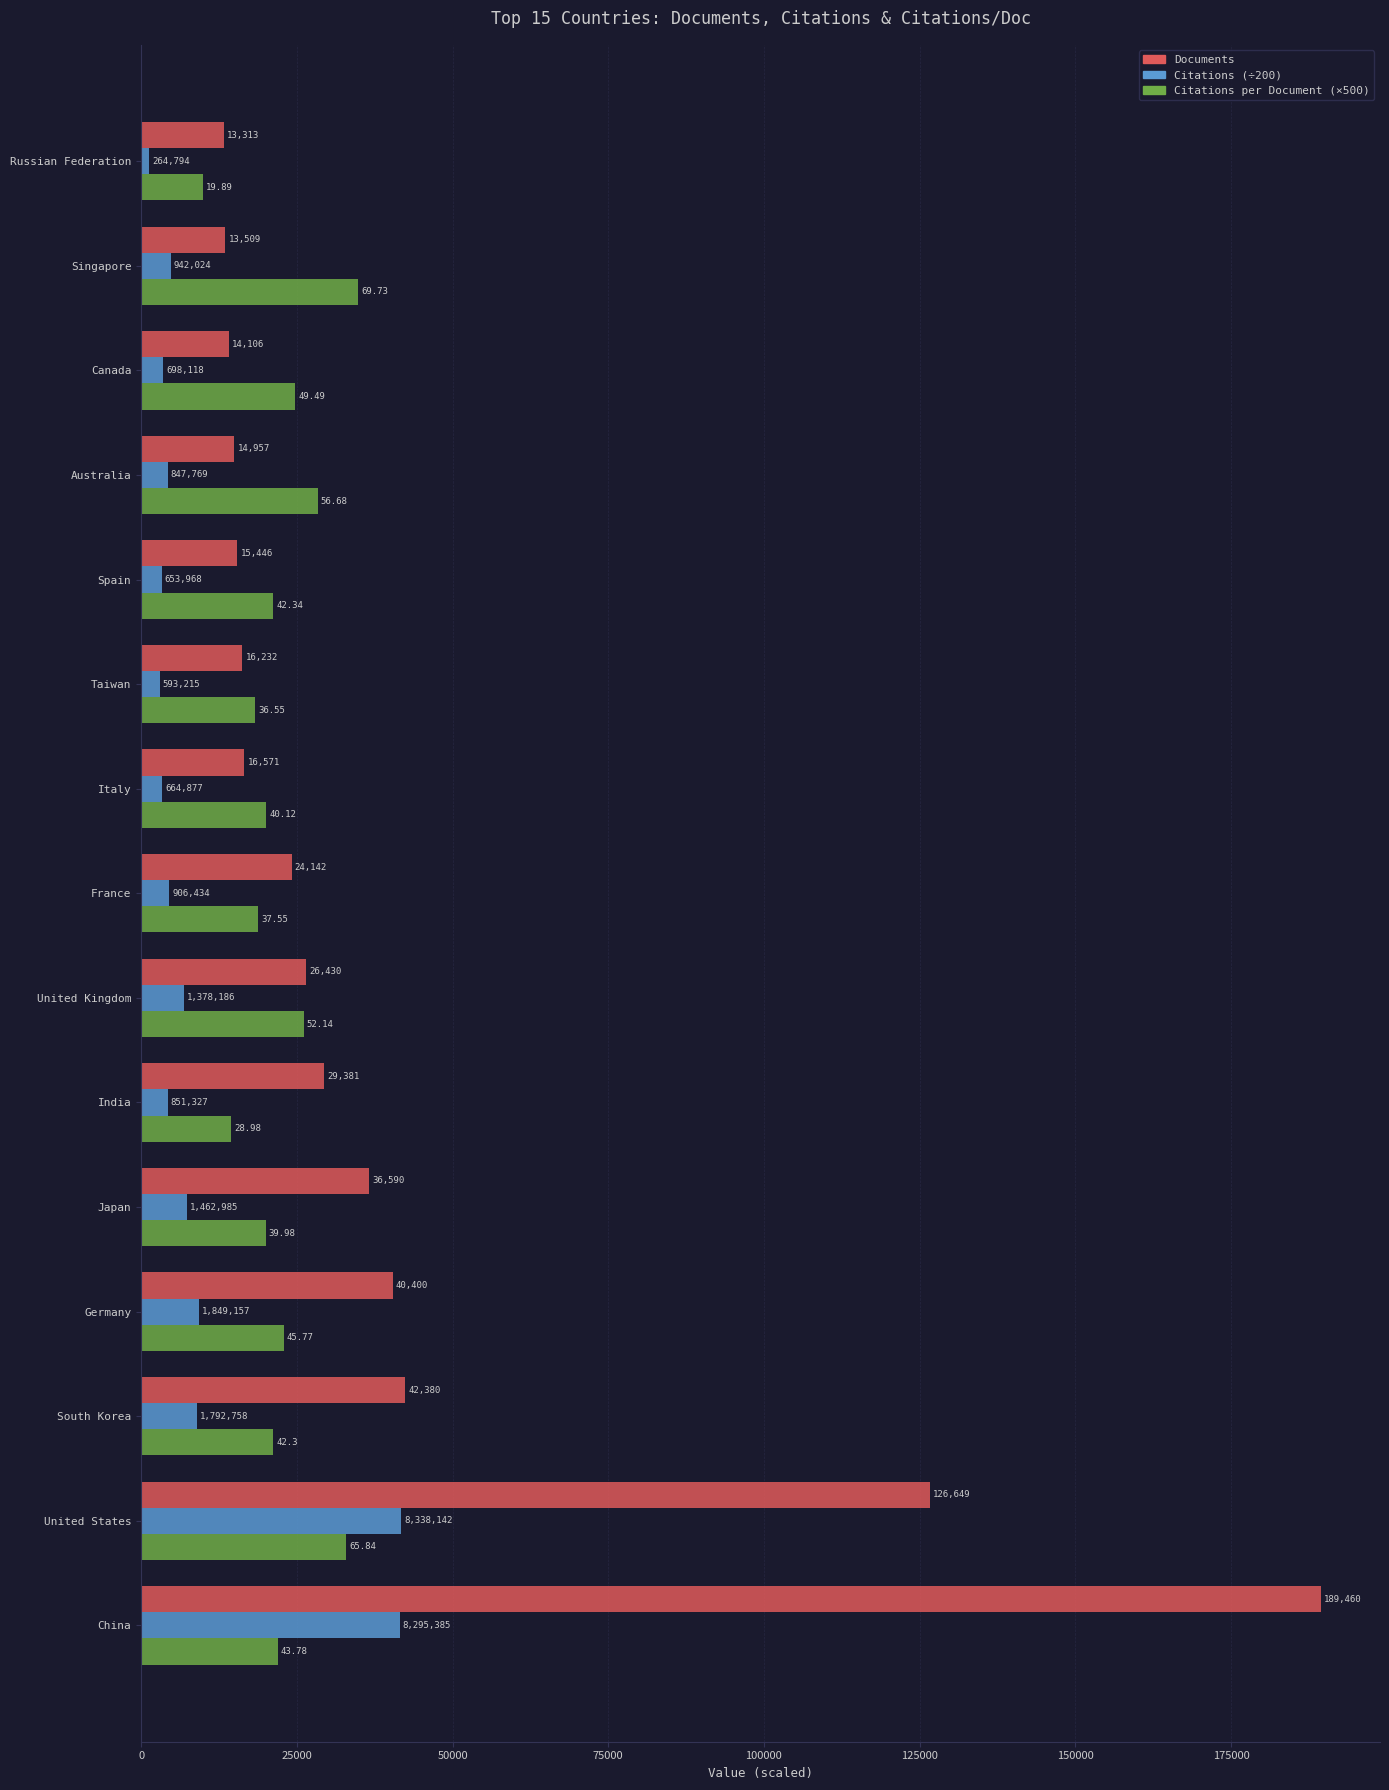

At how many categories does at least one series exceed 66861?

2